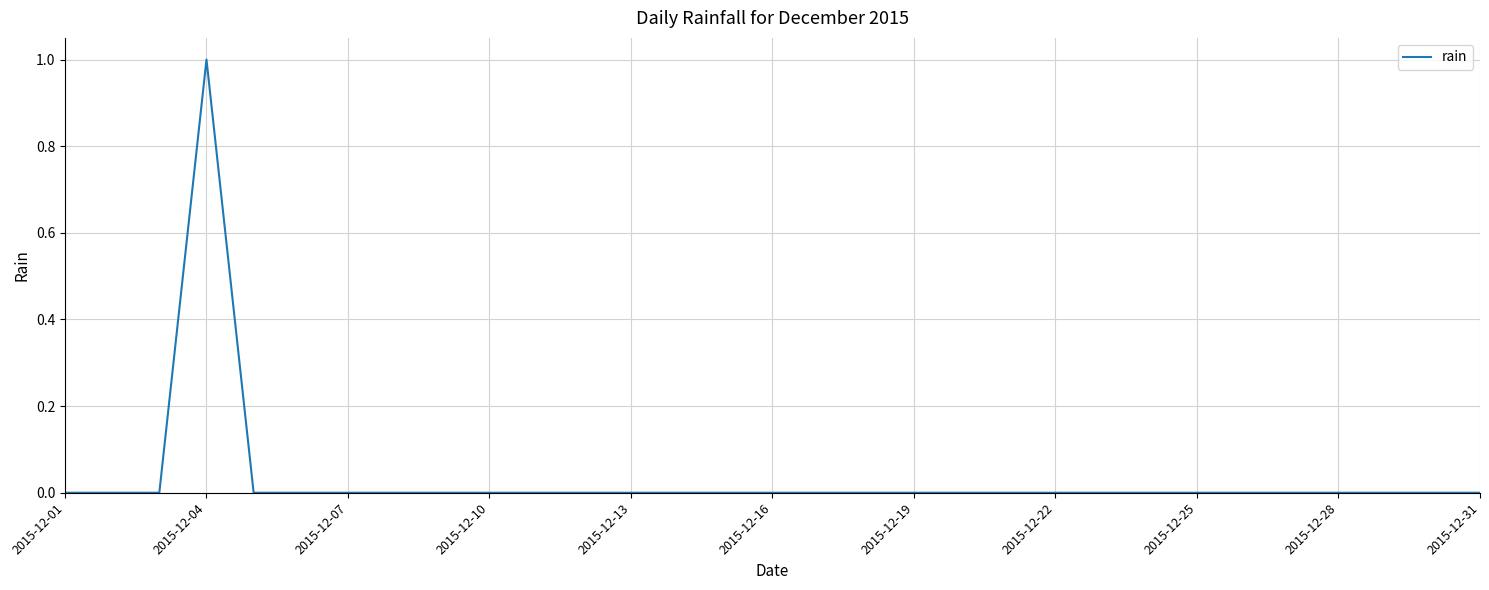

What is the difference between the maximum and minimum values?

1